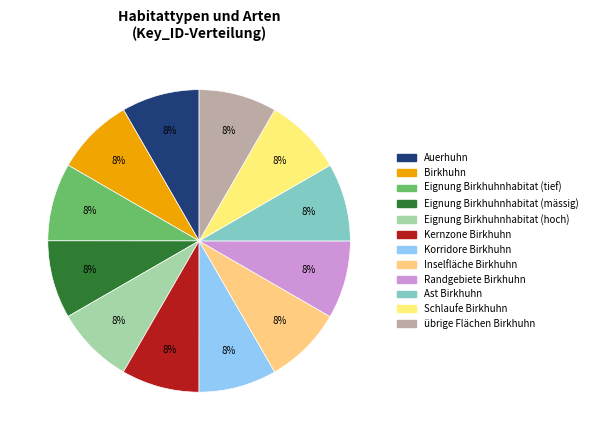

Count the number of slices in the pie.

12